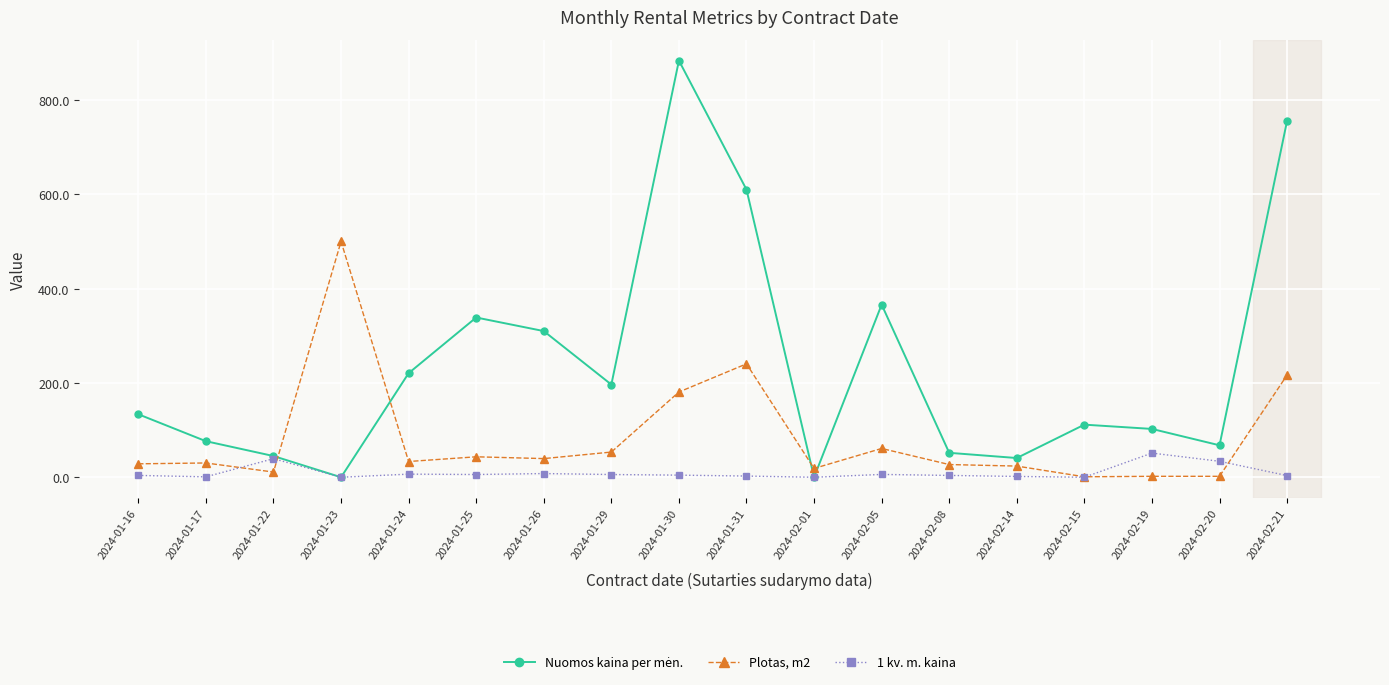

What is the total value across all series at 2024-02-08?

82.6